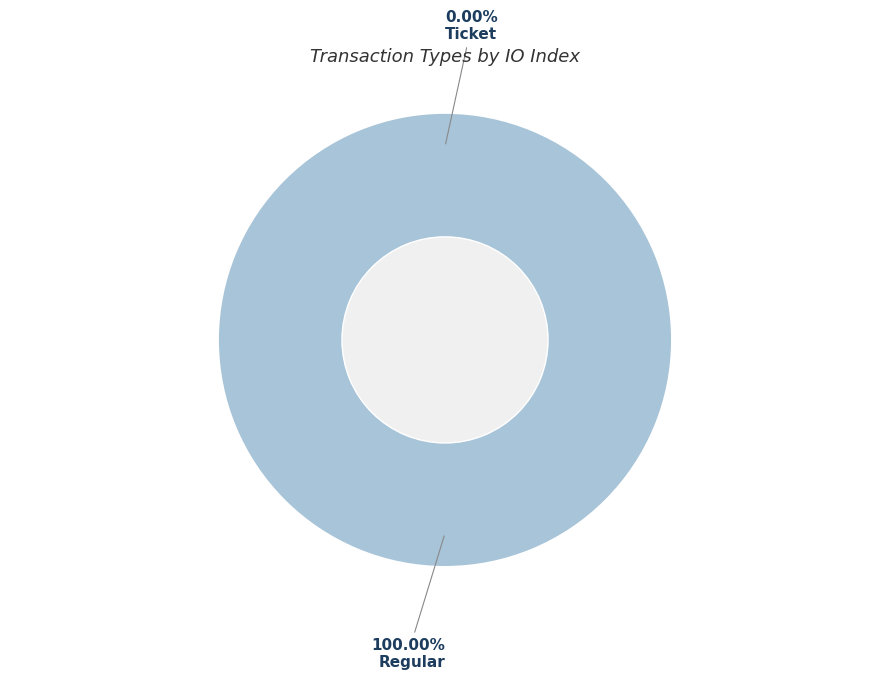

Is there any slice that represents more than half of the pie?

Yes